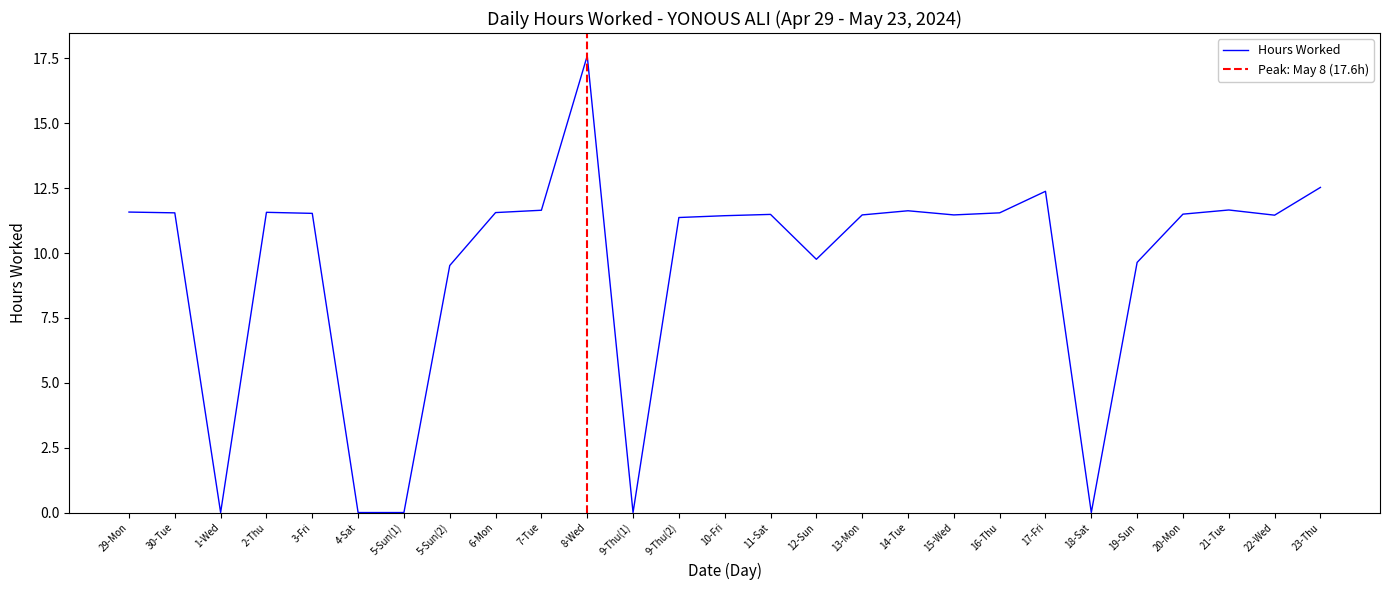

Is it true that the value at 5-Sun(1) is -6.5?

False